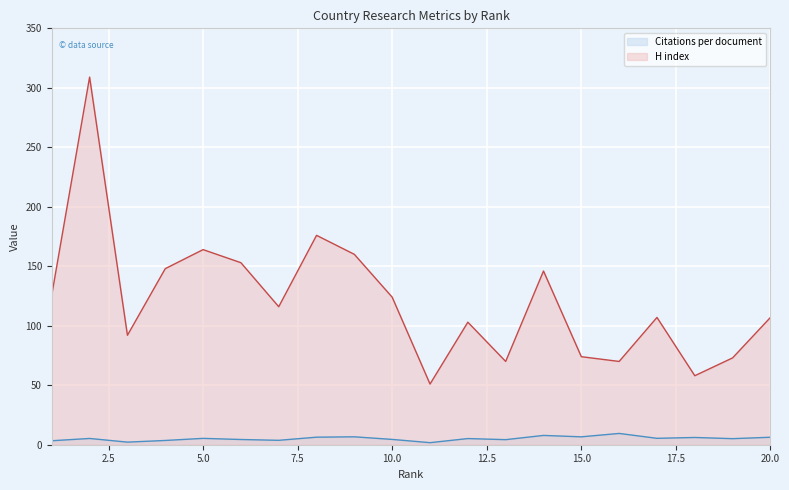

Is the value of H index at 6 greater than the value of Citations per document at 1?

Yes